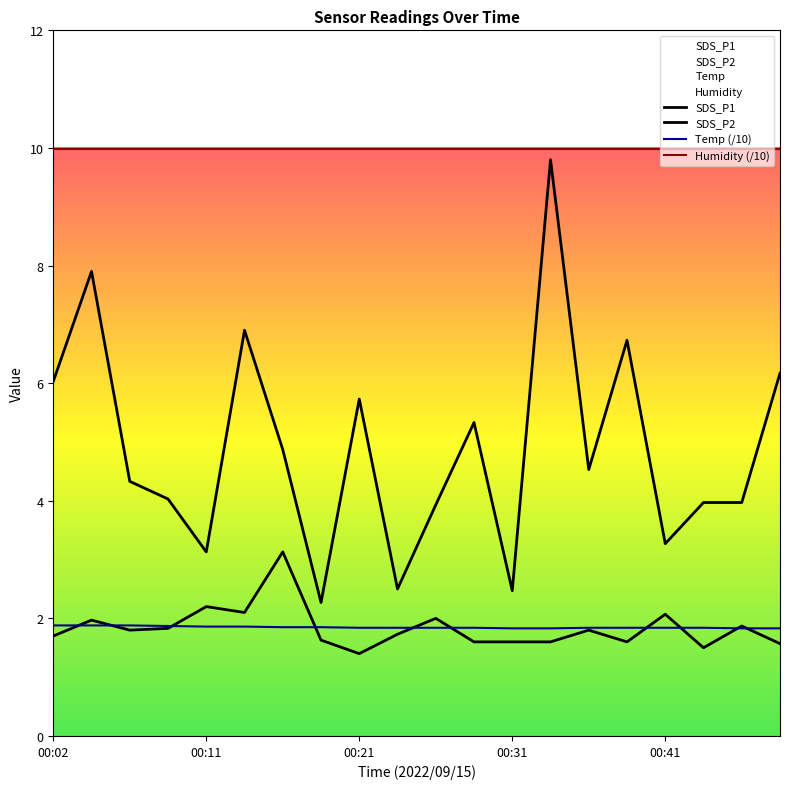

What is the sum of all Temp values?

37.0